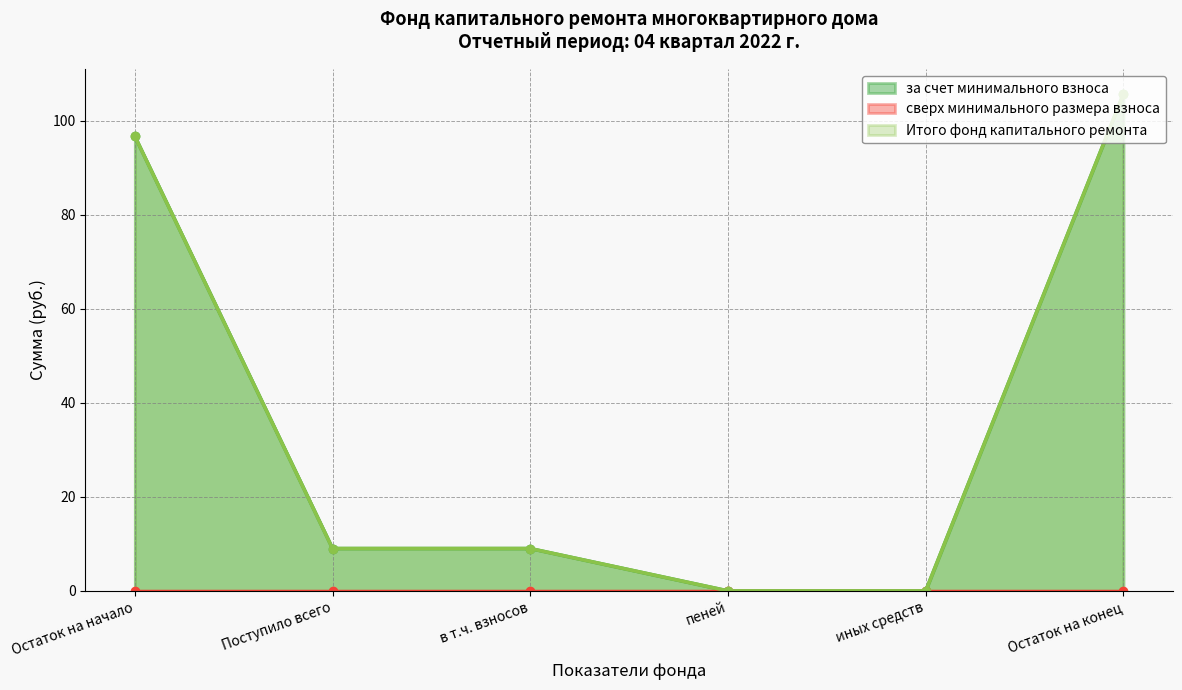

The value of за счет минимального взноса at Поступило всего is 9.0. True or false?

True